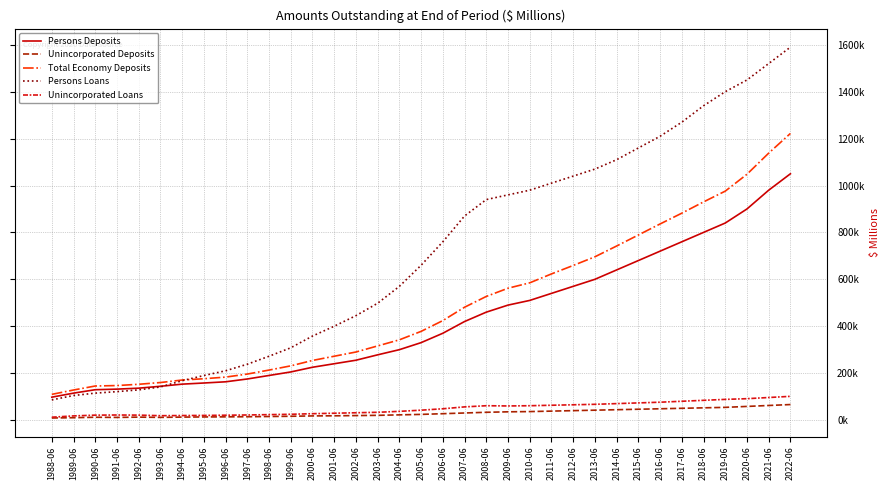

What position from the right is 2015-06?

8